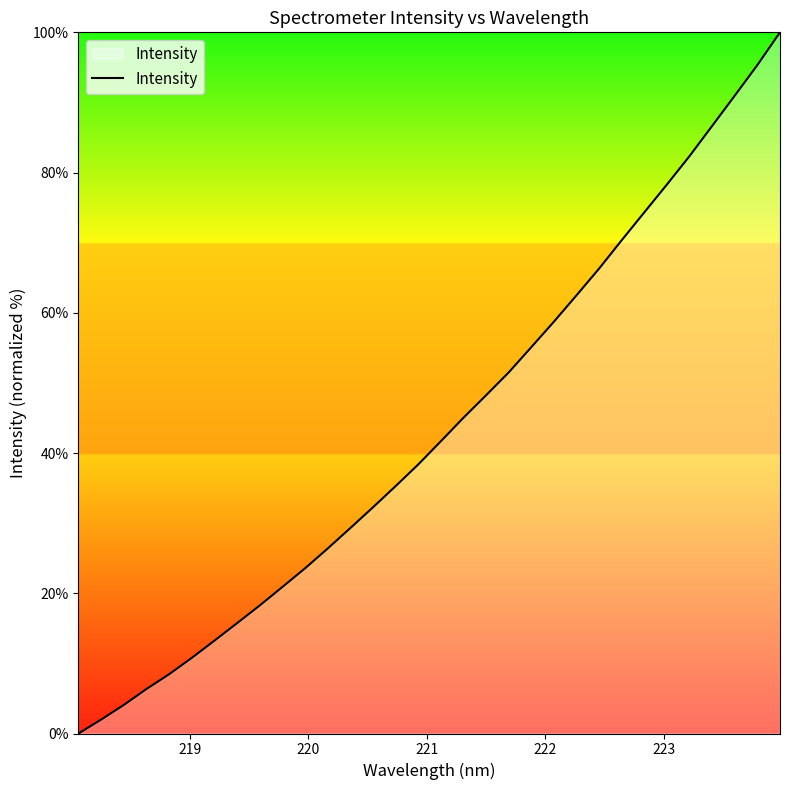

What is the greatest value displayed?

100.0